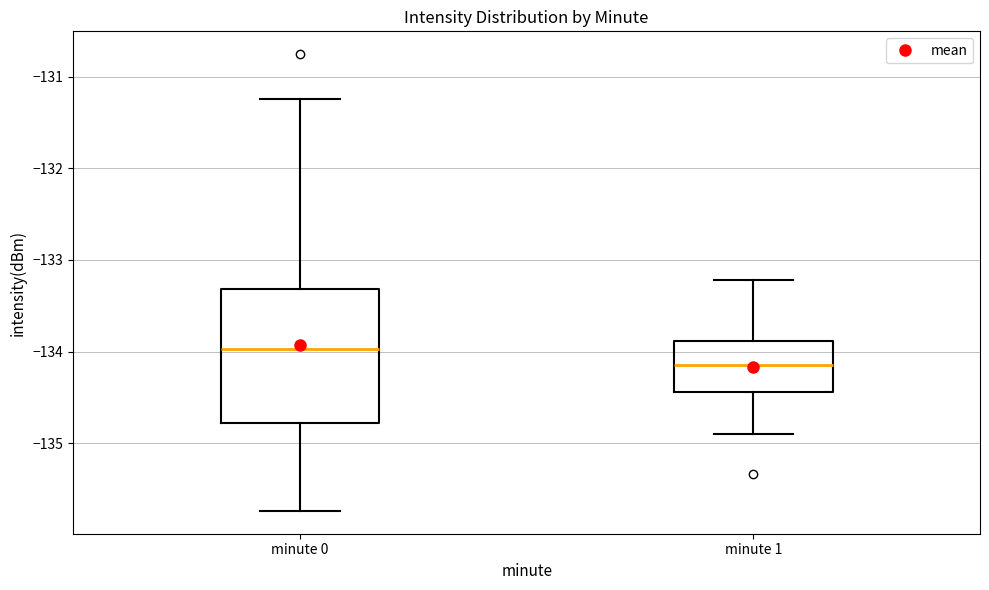

Comparing the boxes themselves (not the whiskers), which one is the tallest?

minute 0